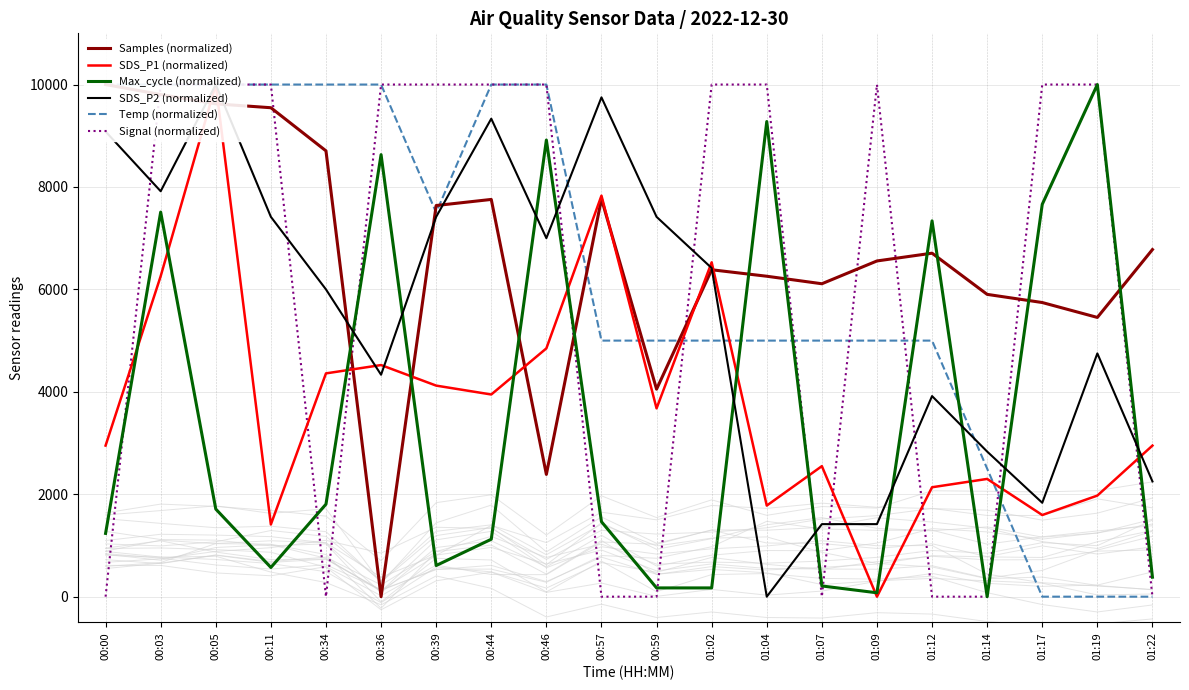

At which label does SDS_P2 (normalized) reach its peak?

00:05